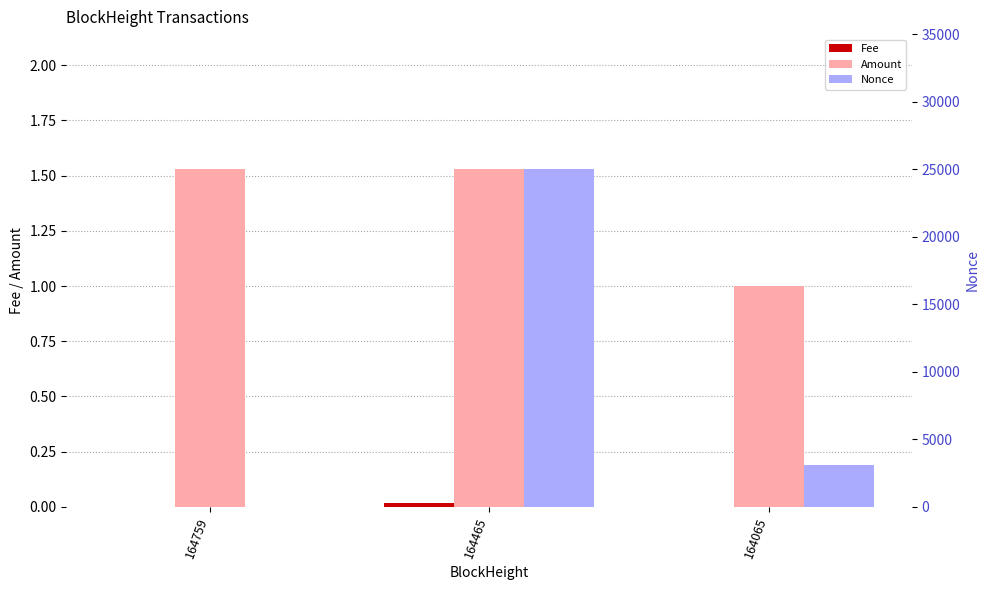

How many bars are there in total?

9